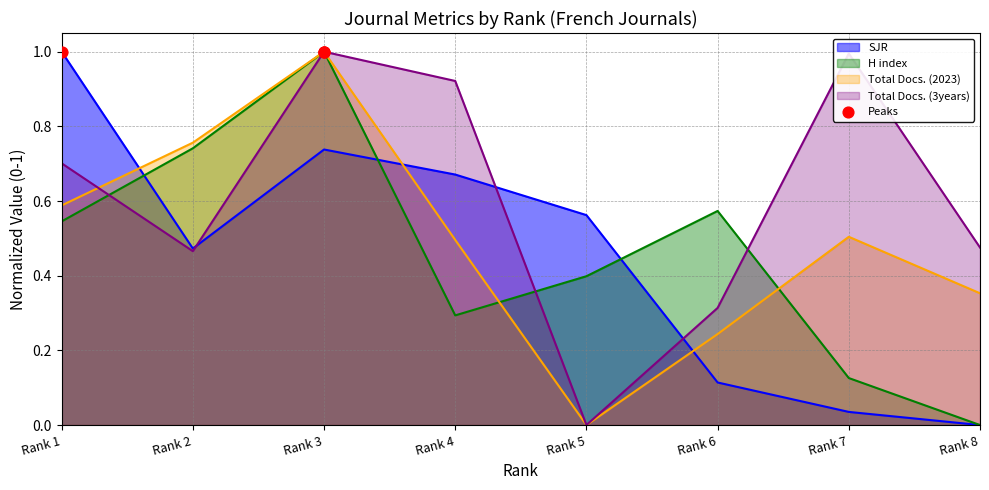

Is the value of SJR at Rank 5 greater than the value of Total Docs. (3years) at Rank 3?

No